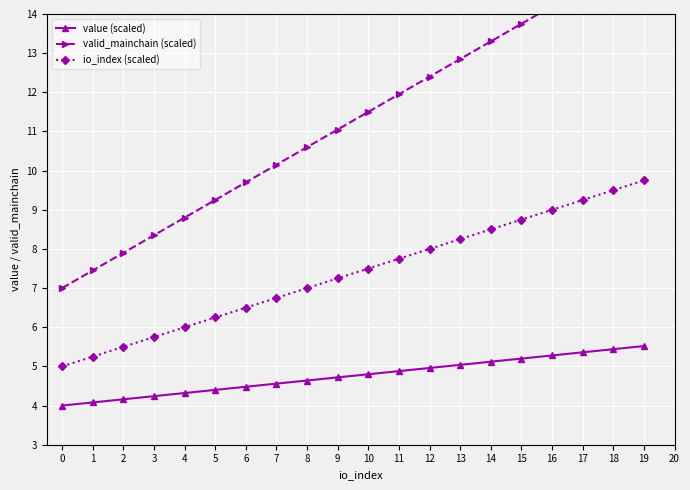

What is the sum of the io_index (scaled) values at 1 and 13?

13.5